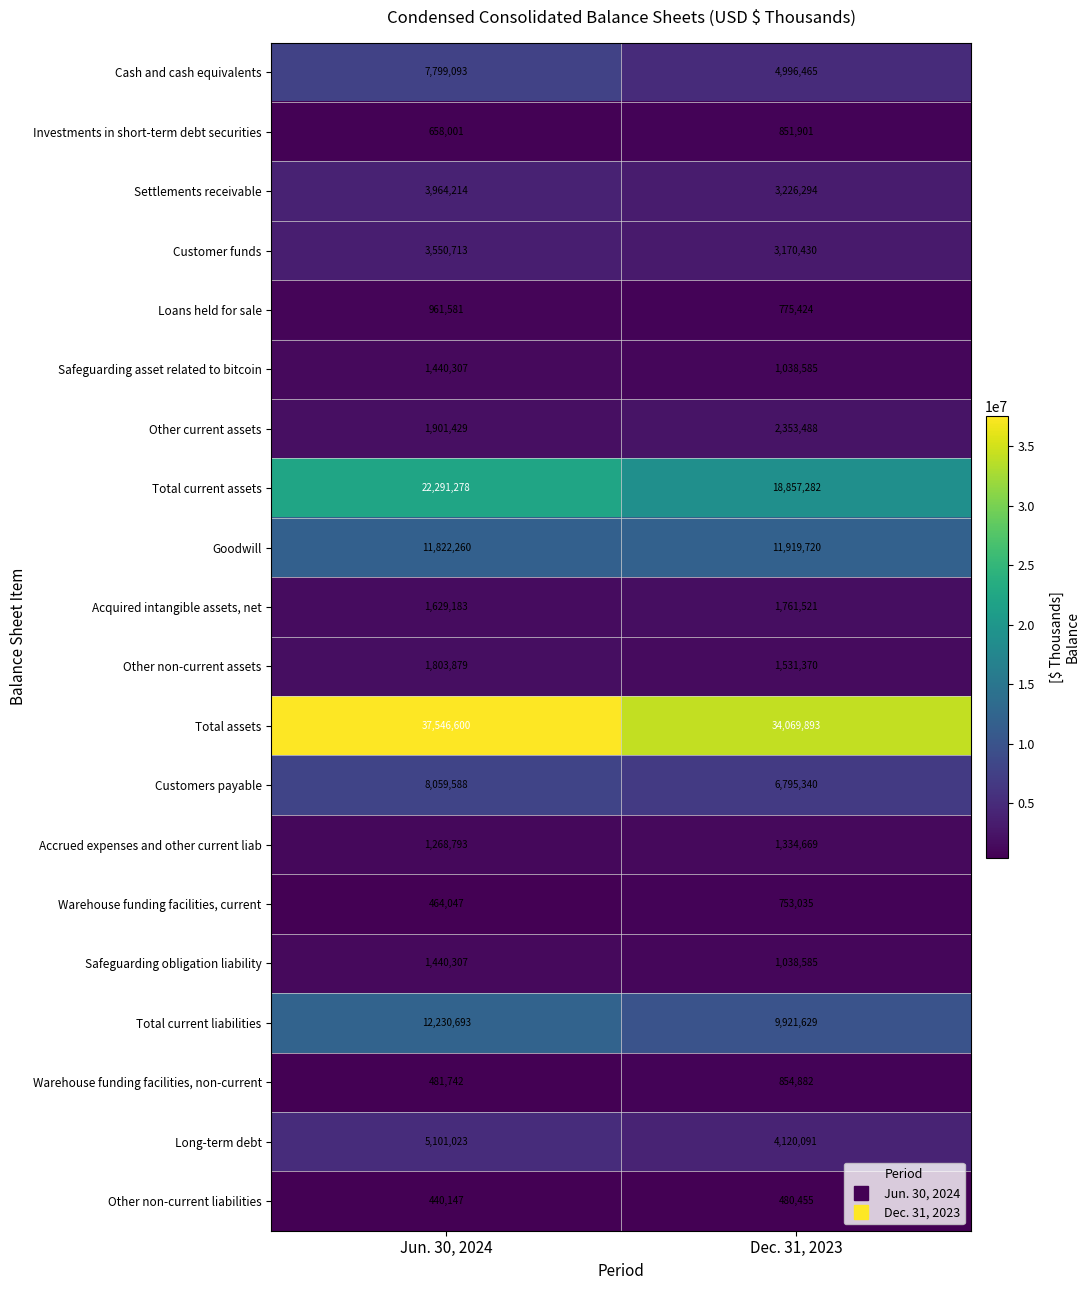

Which series has the largest total across all categories?

Total assets